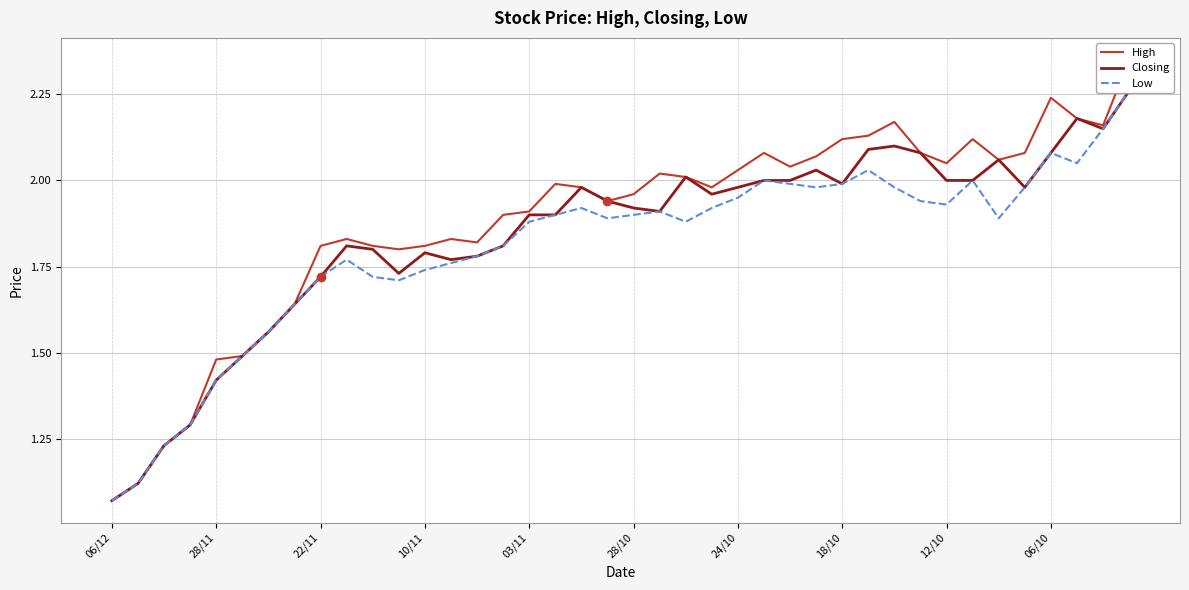

Between 36 and 38, which is larger?

36